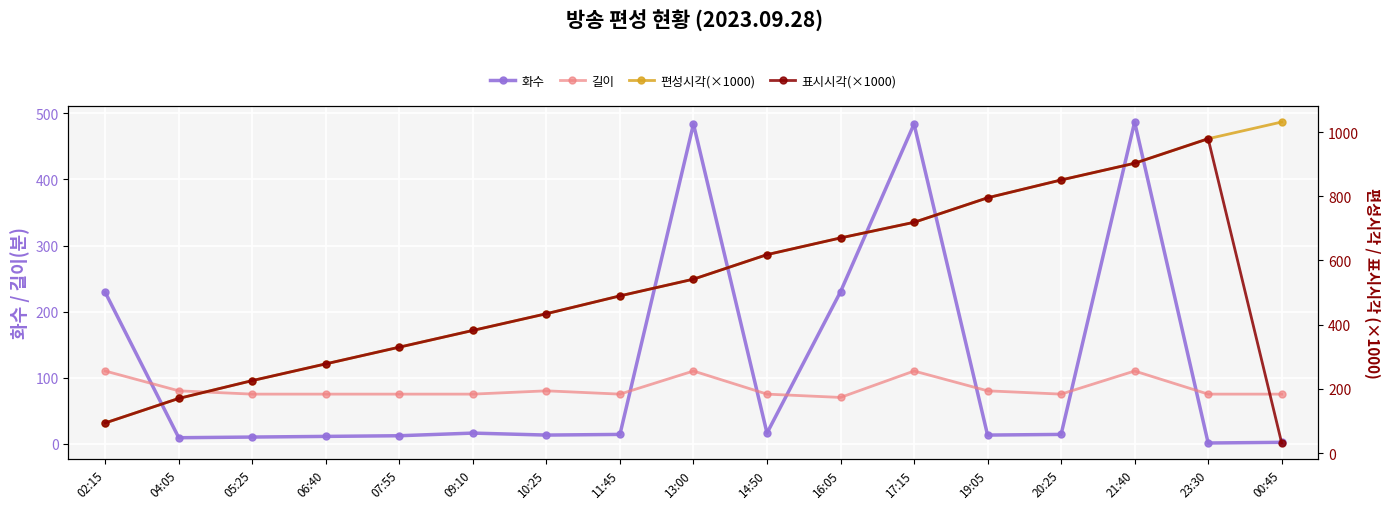

What is the sum of all 화수 values?

2045